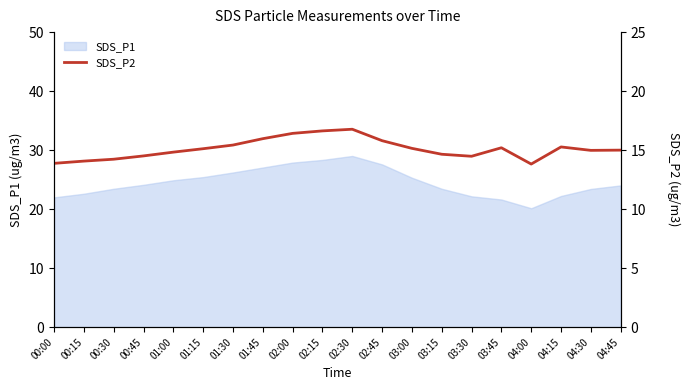

The SDS_P1 series shows 27.6 at 02:45. True or false?

True